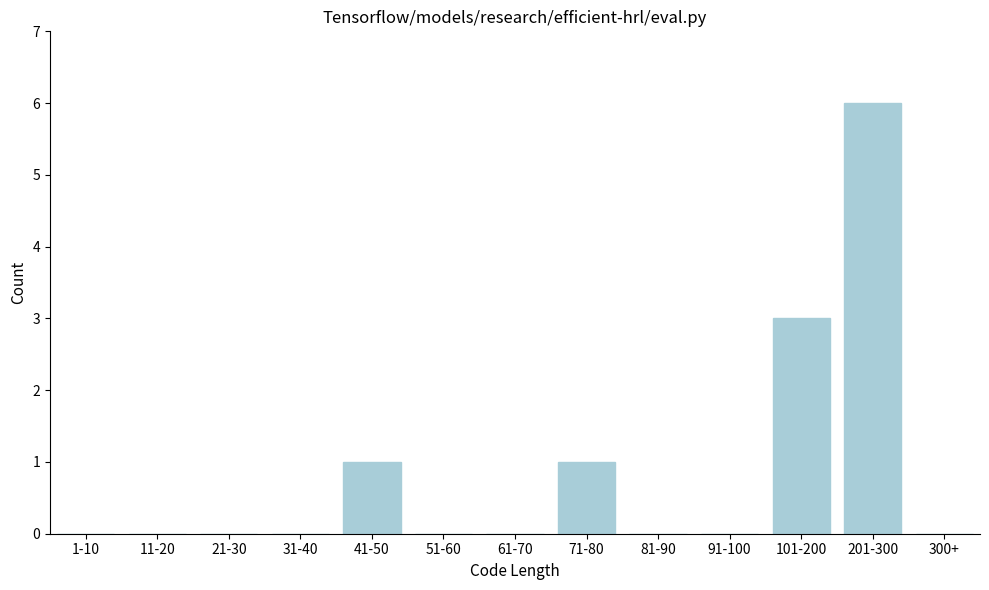

Reading right to left, list all the values displayed in this chart.

300+=0	201-300=6	101-200=3	91-100=0	81-90=0	71-80=1	61-70=0	51-60=0	41-50=1	31-40=0	21-30=0	11-20=0	1-10=0